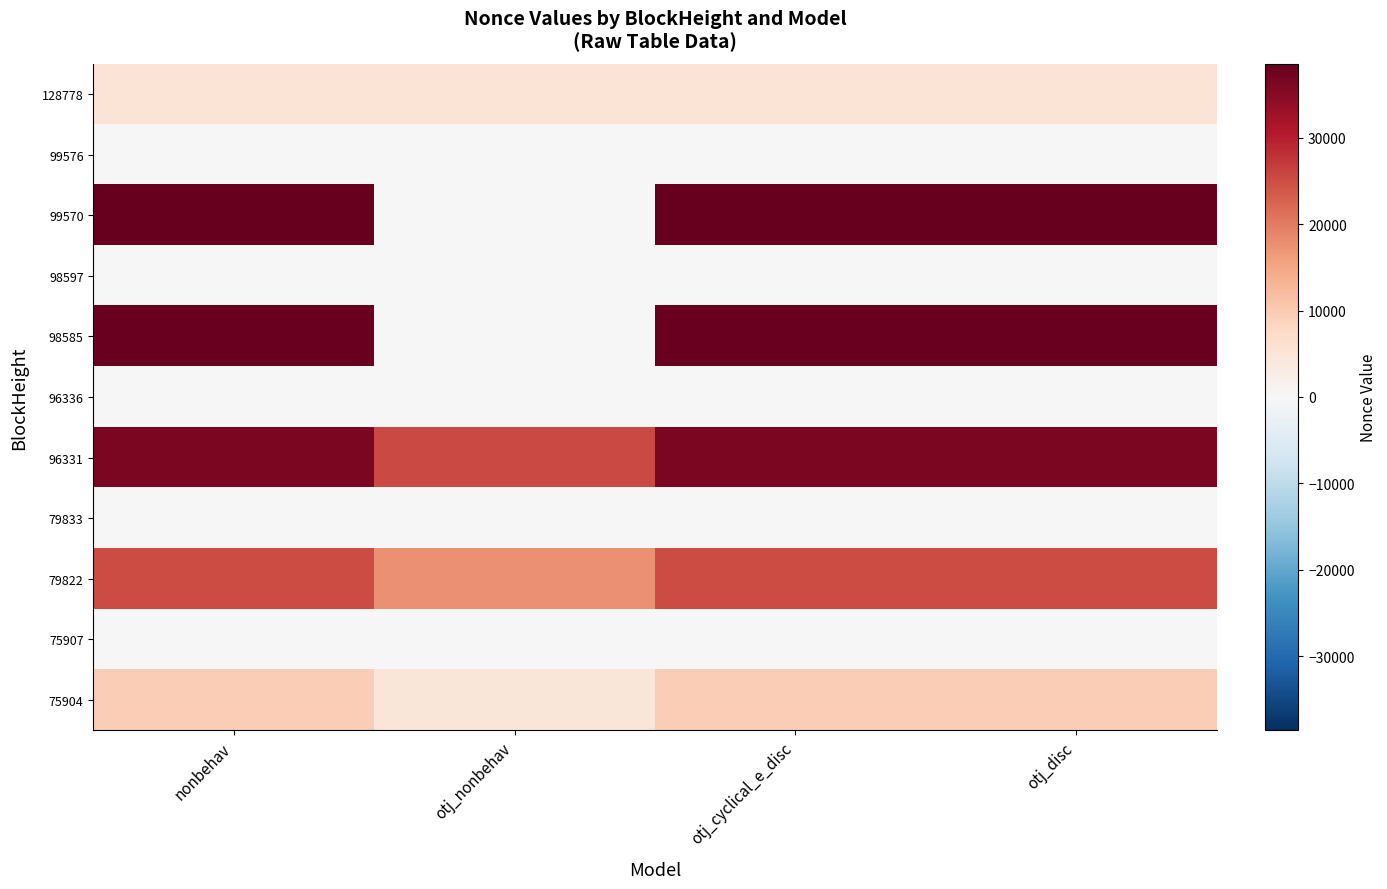

Reading left to right, transcribe all the data shown in this chart.

128778: nonbehav=5268.0	otj_nonbehav=5162.6	otj_cyclical_e_disc=5268.0	otj_disc=5268.0
99576: nonbehav=4.0	otj_nonbehav=3.2	otj_cyclical_e_disc=1.8	otj_disc=4.4
99570: nonbehav=38579.0	otj_nonbehav=0.0	otj_cyclical_e_disc=38576.8	otj_disc=38579.4
98597: nonbehav=3.0	otj_nonbehav=2.4	otj_cyclical_e_disc=-0.1	otj_disc=3.6
98585: nonbehav=38048.0	otj_nonbehav=0.0	otj_cyclical_e_disc=38044.9	otj_disc=38048.6
96336: nonbehav=2.0	otj_nonbehav=1.6	otj_cyclical_e_disc=0.8	otj_disc=2.2
96331: nonbehav=36294.0	otj_nonbehav=25405.8	otj_cyclical_e_disc=36292.8	otj_disc=36294.2
79833: nonbehav=1.0	otj_nonbehav=0.8	otj_cyclical_e_disc=1.0	otj_disc=1.0
79822: nonbehav=25241.0	otj_nonbehav=17668.7	otj_cyclical_e_disc=25241.0	otj_disc=25241.0
75907: nonbehav=0.0	otj_nonbehav=0.0	otj_cyclical_e_disc=-9.7	otj_disc=1.9
75904: nonbehav=9479.0	otj_nonbehav=4739.5	otj_cyclical_e_disc=9469.3	otj_disc=9480.9